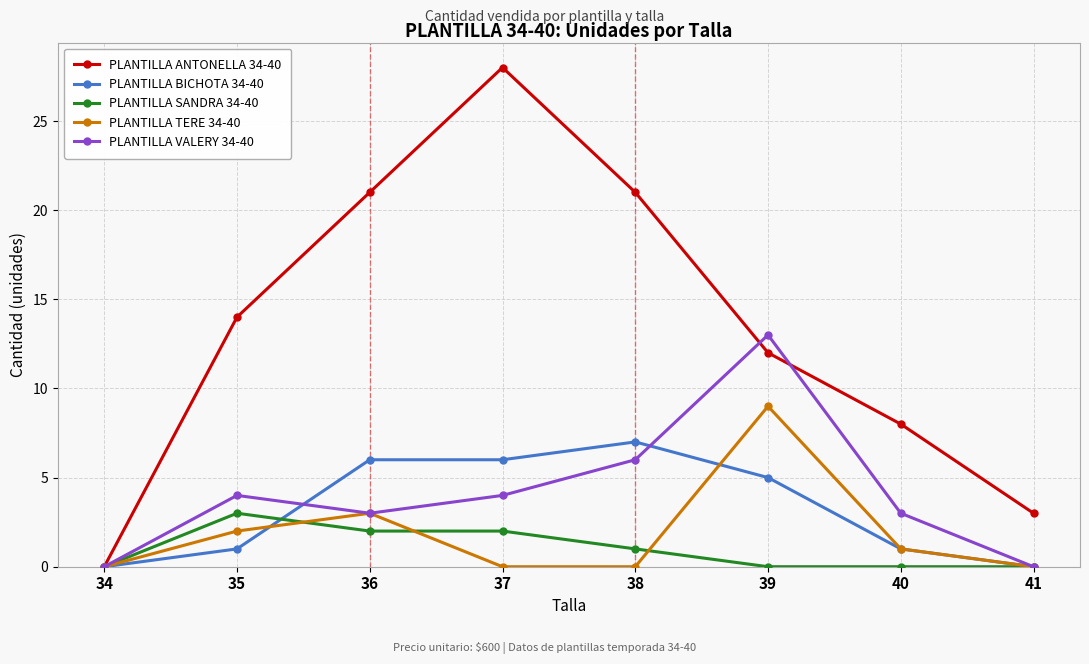

What is the difference between the PLANTILLA SANDRA 34-40 values at 40 and 38?

1